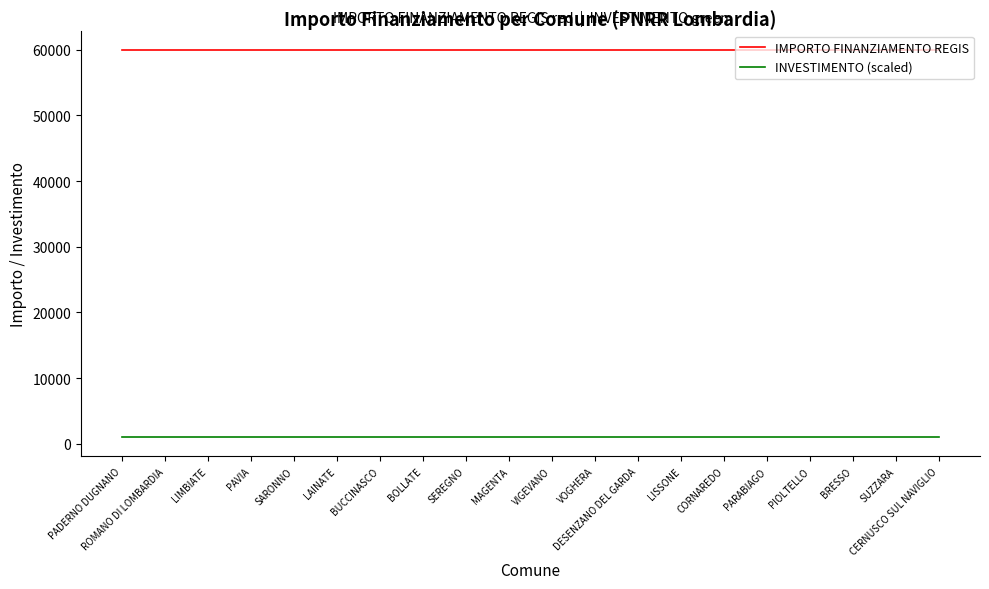

List the series in order of their overall mean, highest first.

IMPORTO FINANZIAMENTO REGIS, INVESTIMENTO (scaled)